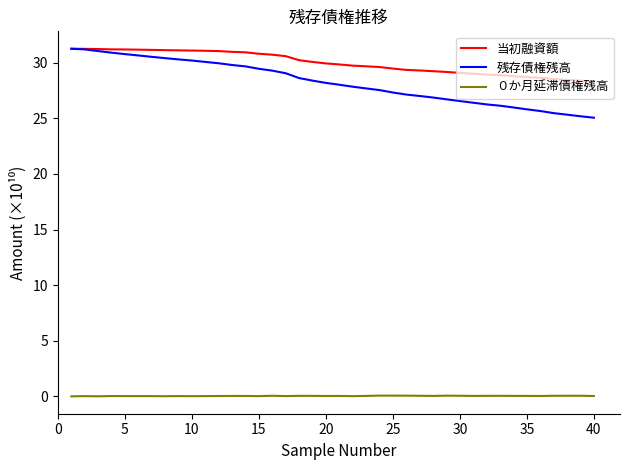

True or false: 当初融資額 and ０か月延滞債権残高 intersect in this chart.

False